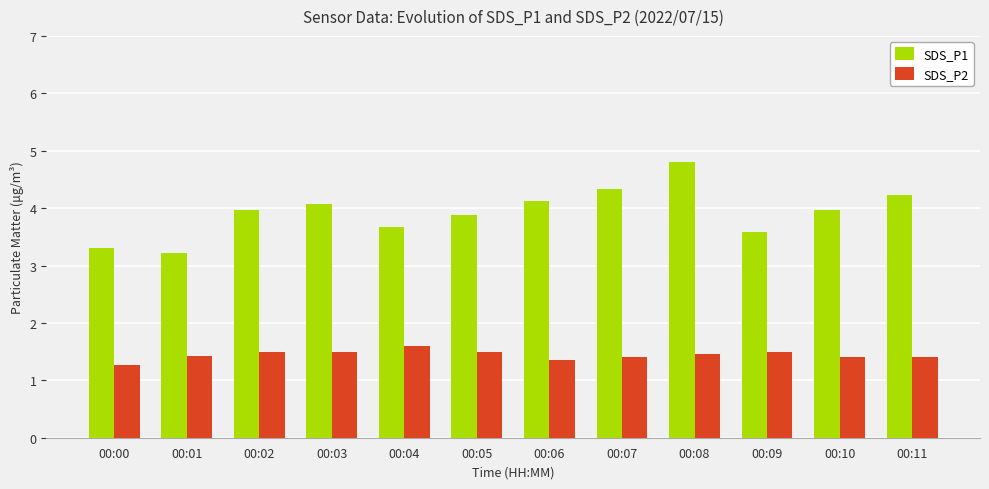

List the series in order of their peak value, lowest first.

SDS_P2, SDS_P1